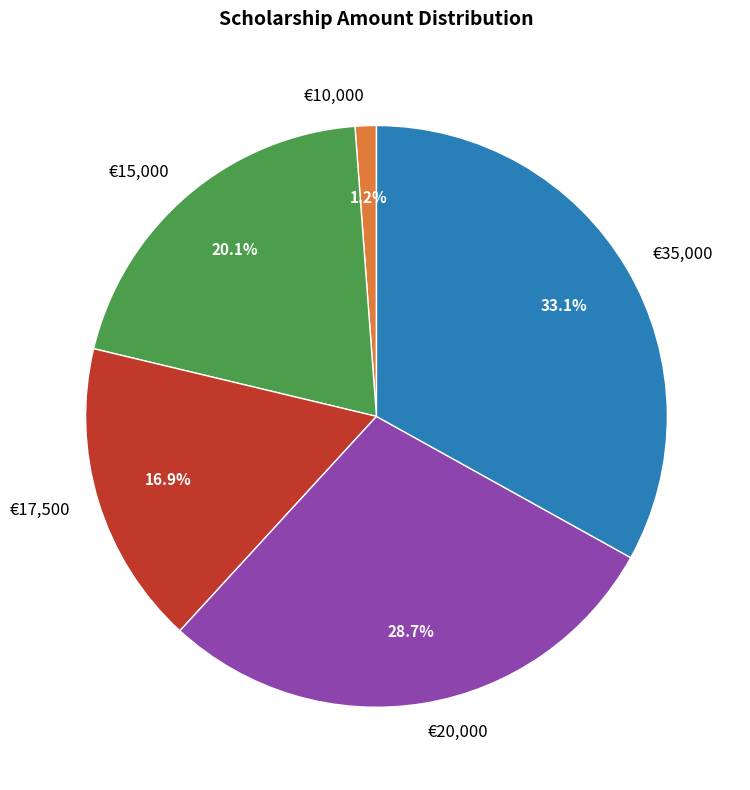

How many slices are in this pie chart?

5